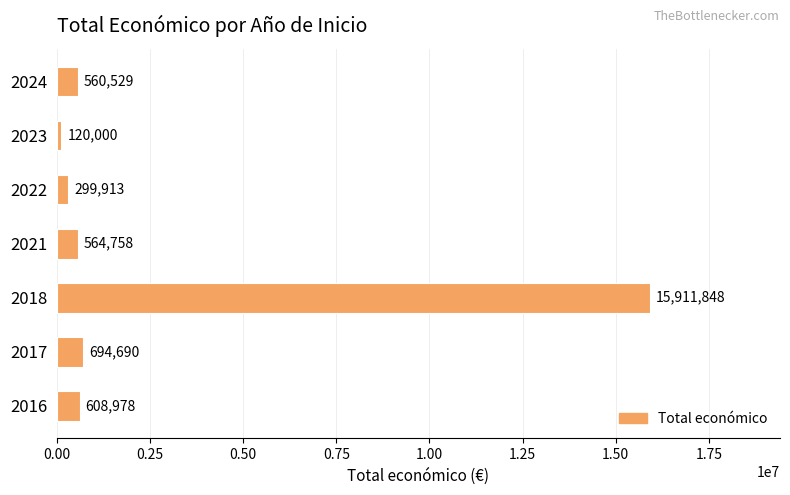

How many series are shown in this chart?

1